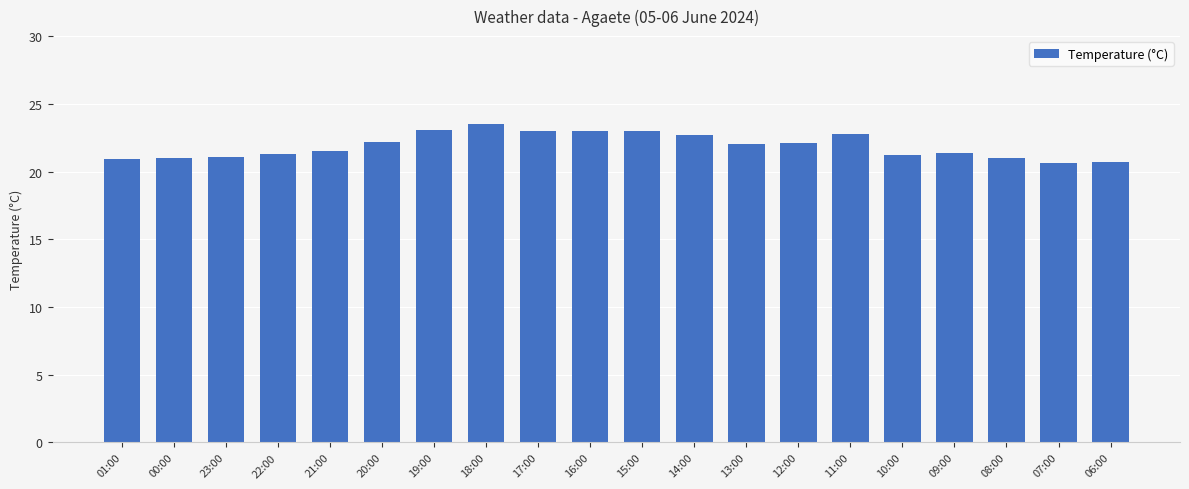

What position from the right is 01:00?

20